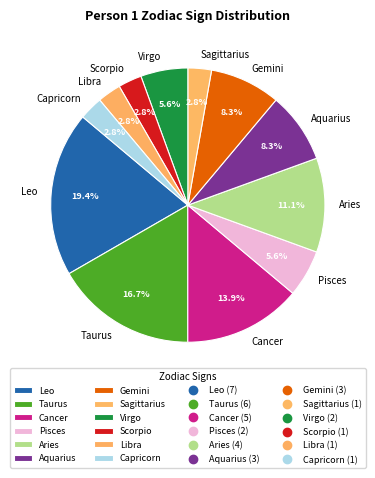

Count the number of slices in the pie.

12